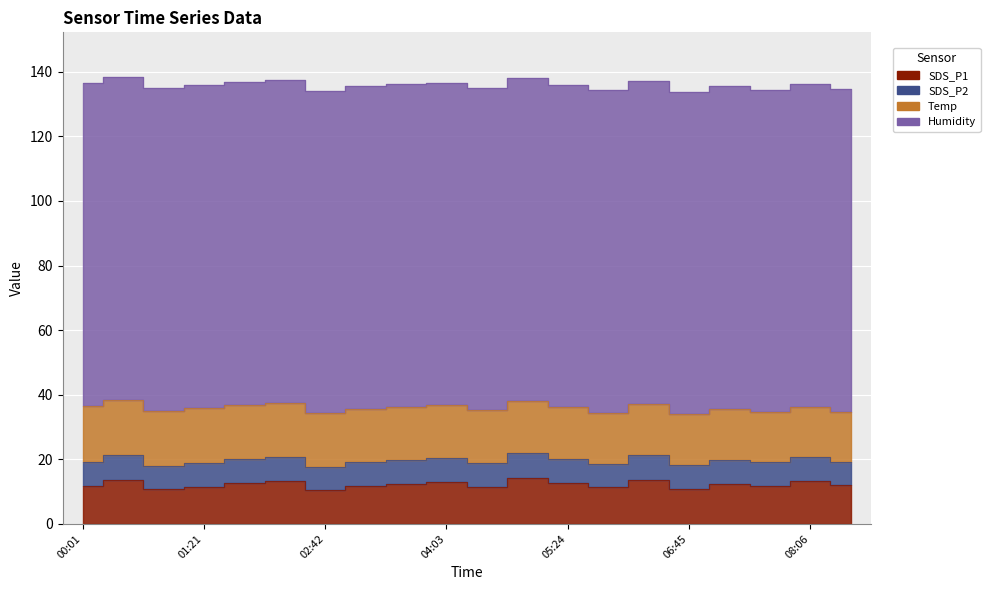

Where is the first local minimum for SDS_P1?

00:55